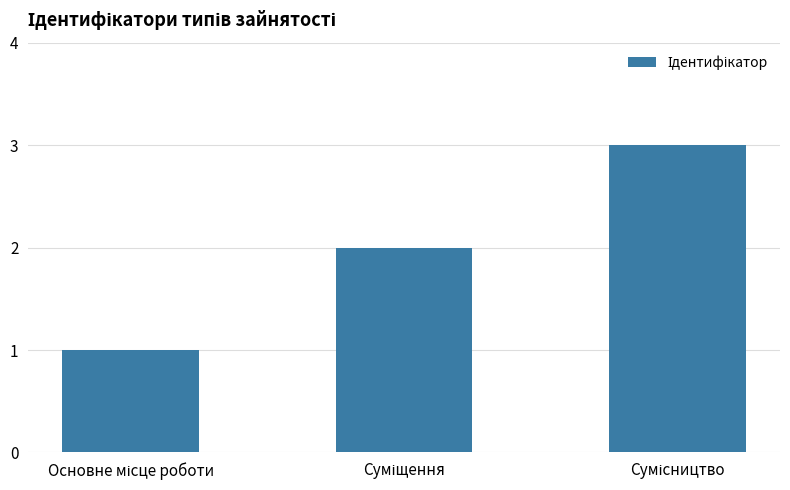

How many series are shown in this chart?

1